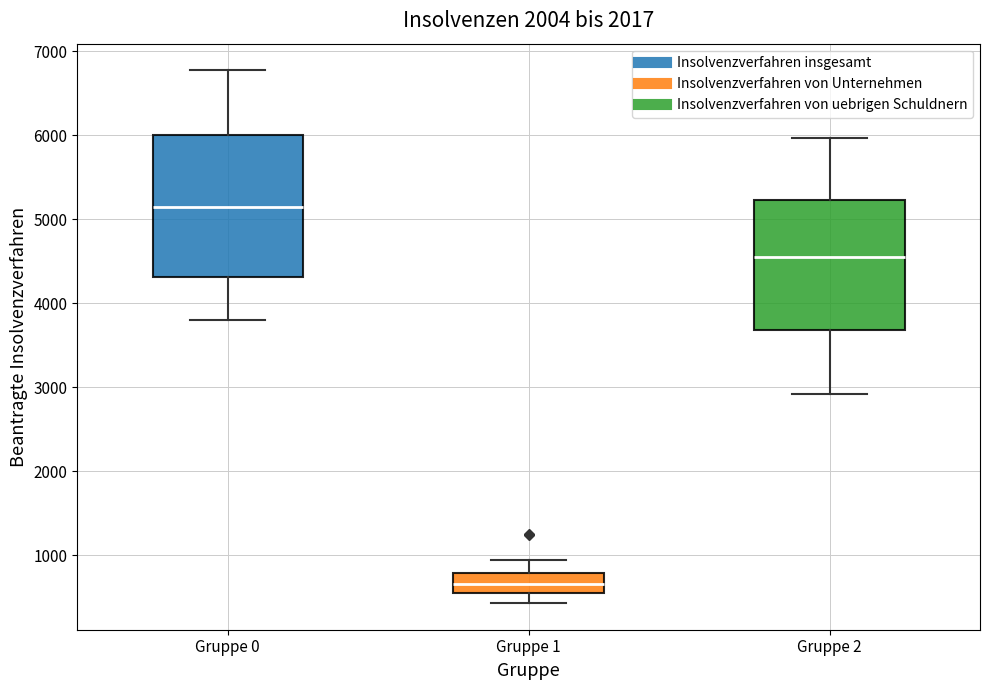

Reading left to right, read every box against the y-axis: the position of its median line, the range the box covers, and the ends of its whiskers. The values are not printed on the chart, so give them approximately, as read against the axis.

Gruppe 0: median 5100, box 4300 to 6000, whiskers 3800 to 6800
Gruppe 1: median 700, box 600 to 800, whiskers 400 to 900
Gruppe 2: median 4600, box 3700 to 5200, whiskers 2900 to 6000